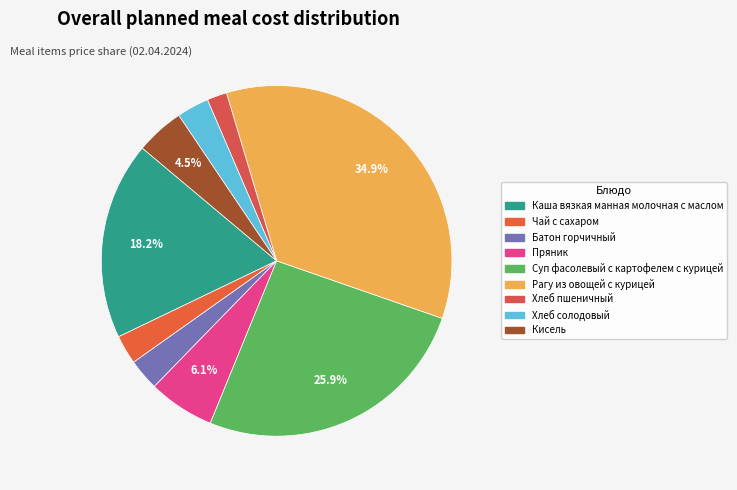

Which has a higher value, Суп фасолевый с картофелем с курицей or Батон горчичный?

Суп фасолевый с картофелем с курицей